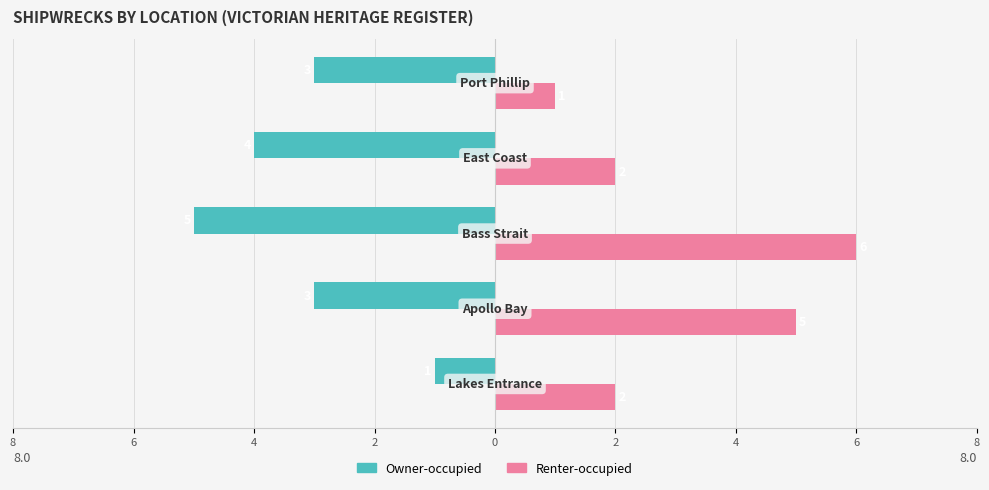

What are all the series names shown in the legend?

Owner-occupied, Renter-occupied